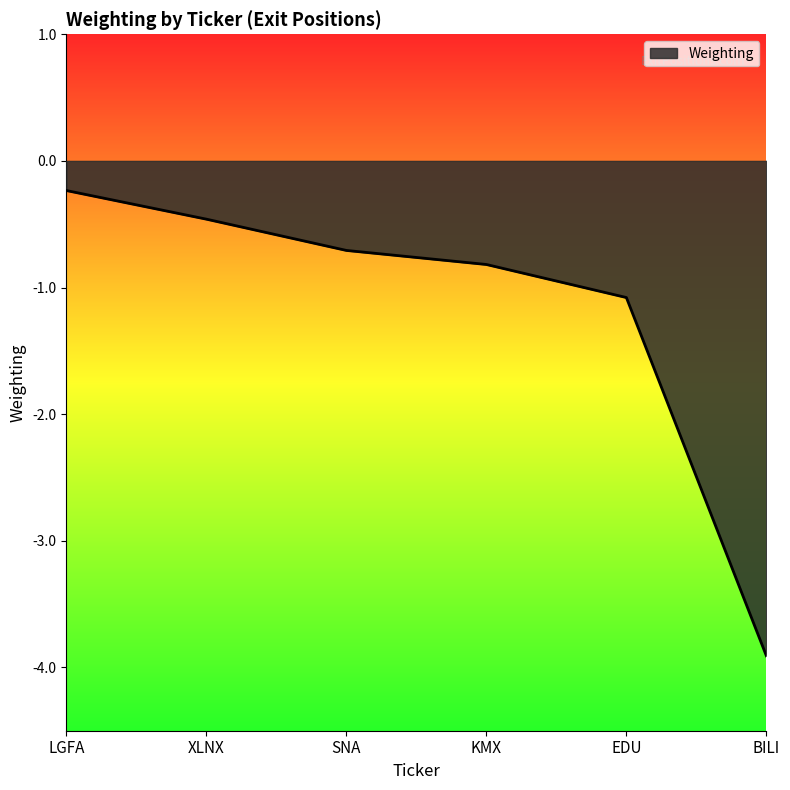

What is the difference between the maximum and minimum values?

3.7